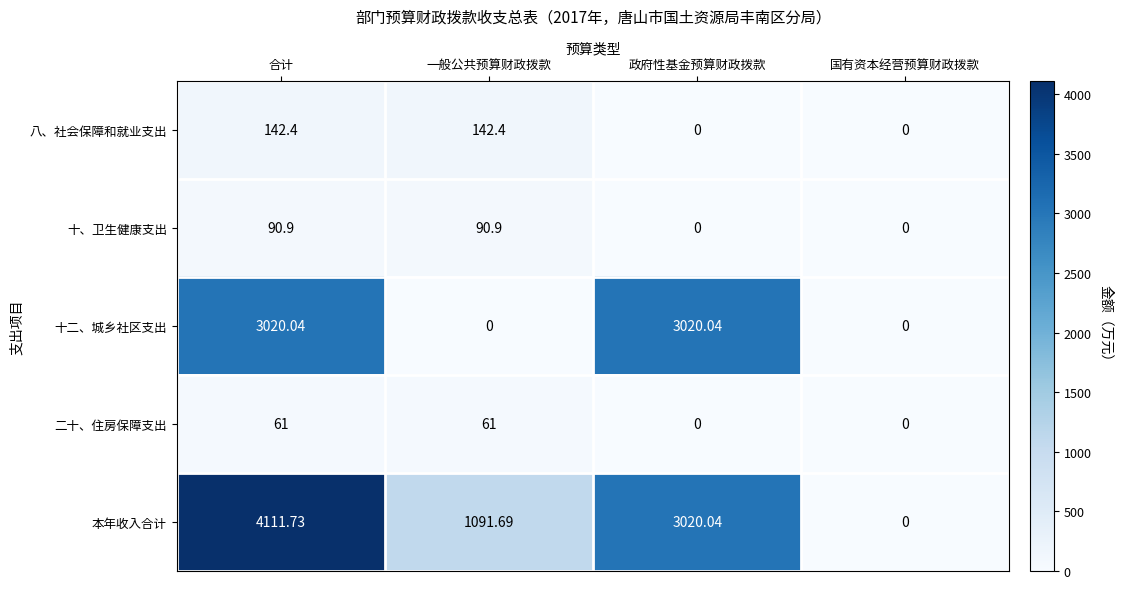

List the series in order of their peak value, highest first.

本年收入合计, 十二、城乡社区支出, 八、社会保障和就业支出, 十、卫生健康支出, 二十、住房保障支出